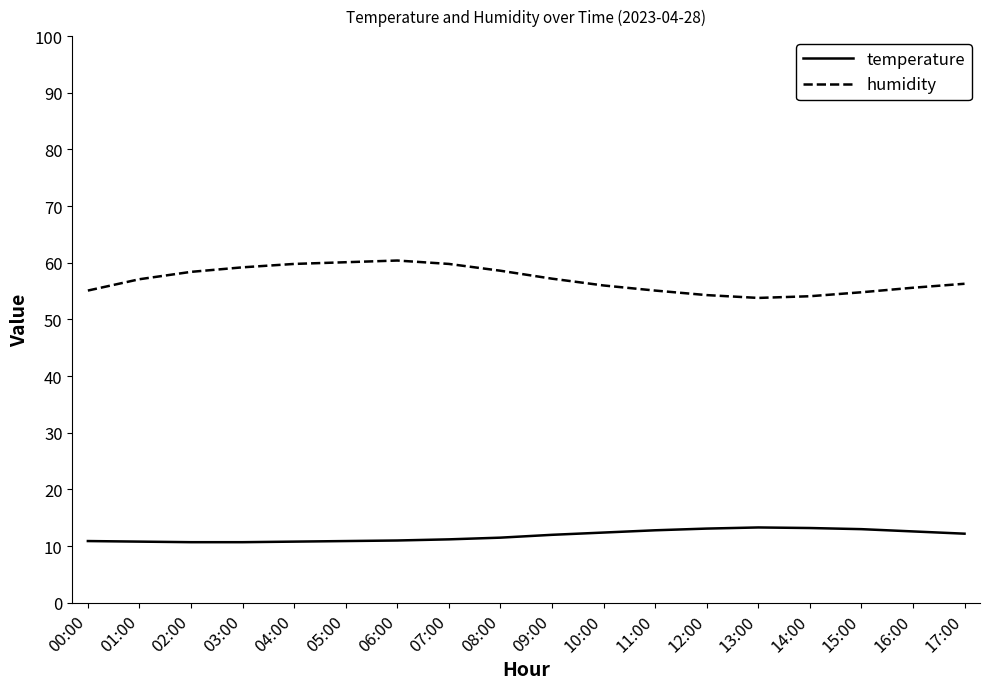

True or false: temperature has more than 0 points higher than both neighbors.

True